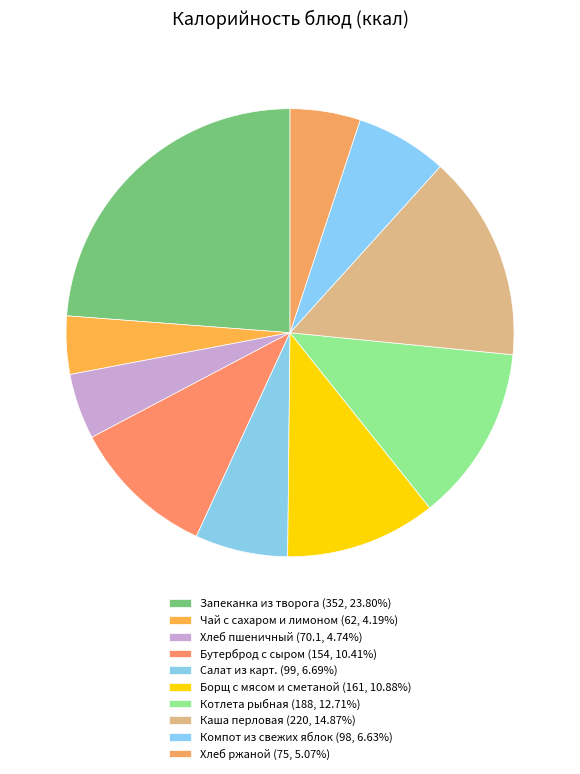

True or false: Борщ с мясом и сметаной accounts for 11% of the total.

True